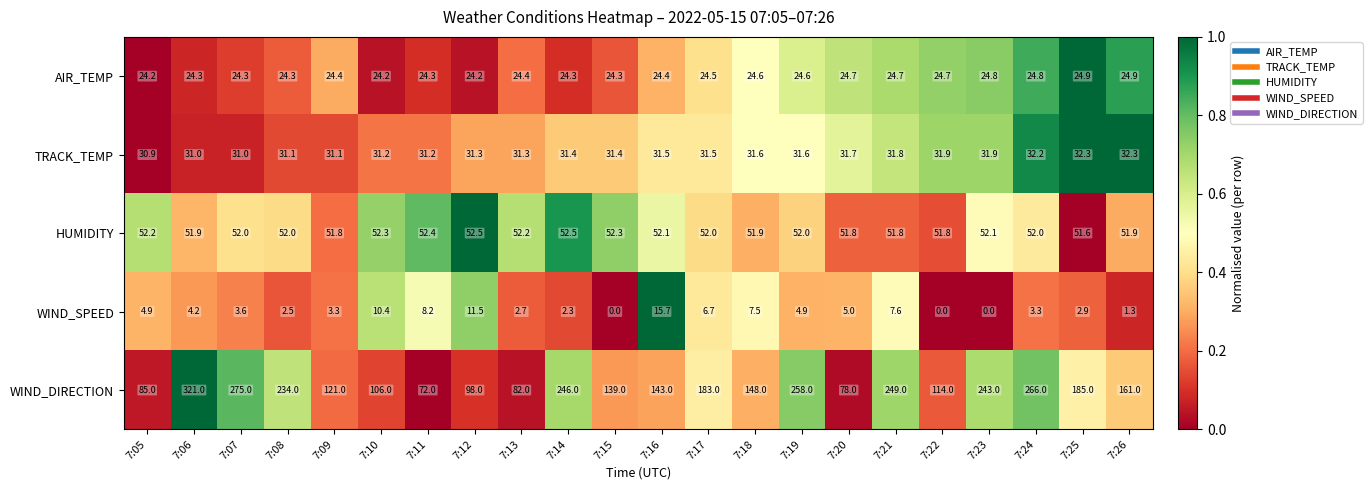

At which label is WIND_DIRECTION closest to 196?

7:25